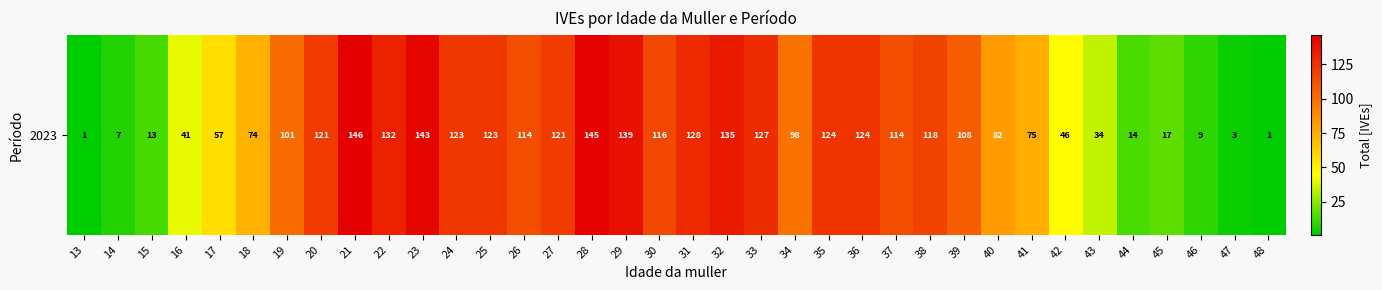

Rank the categories by value from lowest to highest.

13, 48, 47, 14, 46, 15, 44, 45, 43, 16, 42, 17, 18, 41, 40, 34, 19, 39, 26, 37, 30, 38, 20, 27, 24, 25, 35, 36, 33, 31, 22, 32, 29, 23, 28, 21